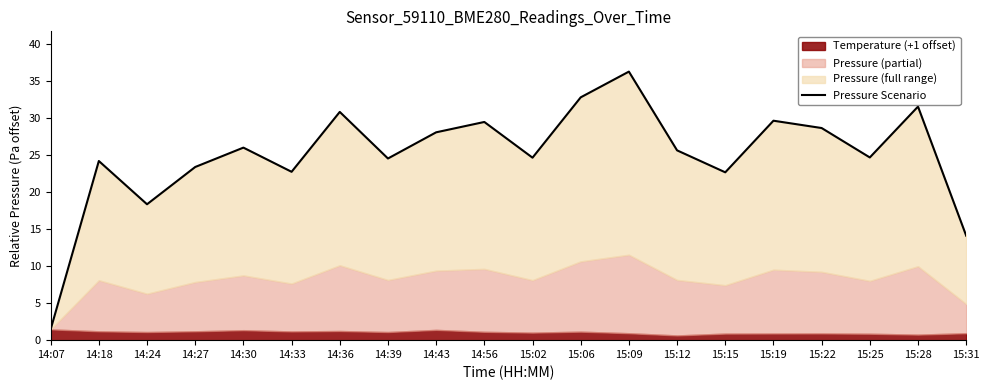

Count the number of values greater than 25.

10